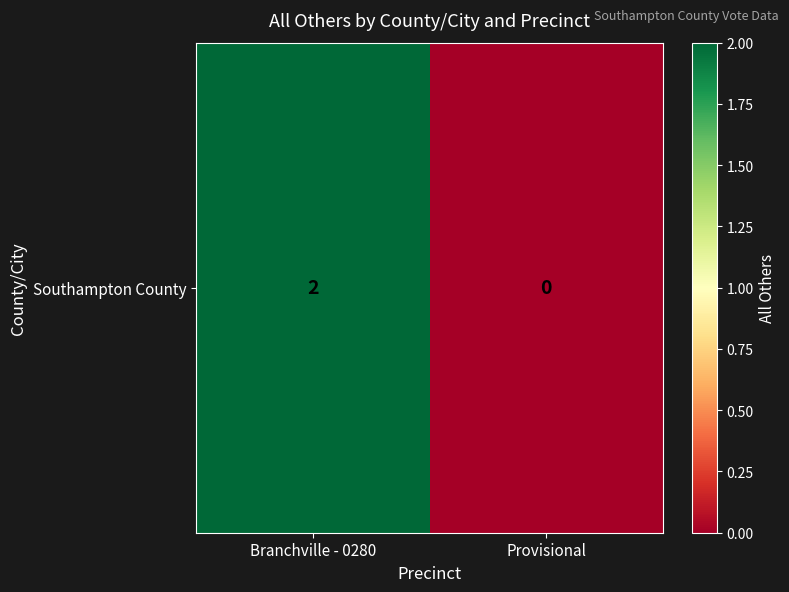

At which category does the chart reach its peak across all series?

Branchville - 0280